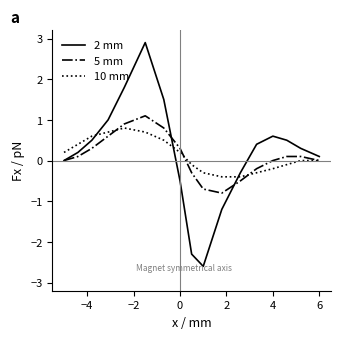

Which series has the largest range (max minus min)?

2 mm